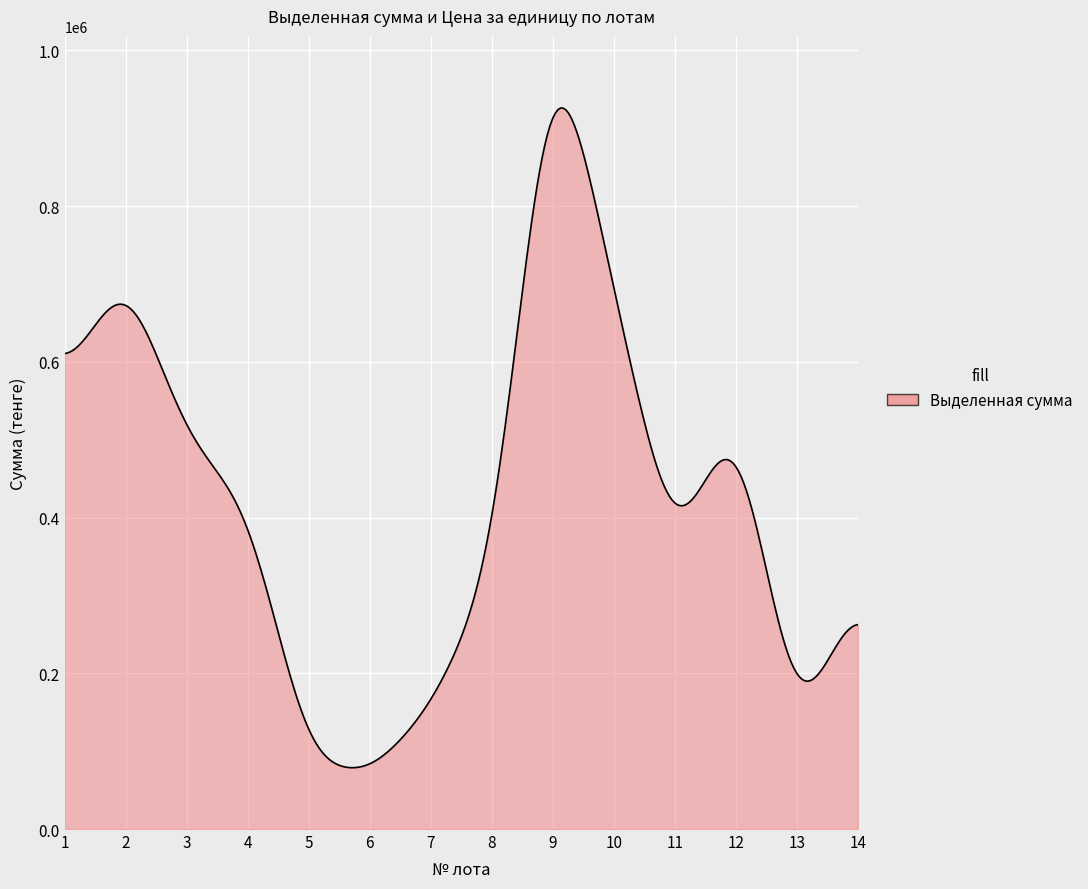

What is the smallest value displayed?

78802.9